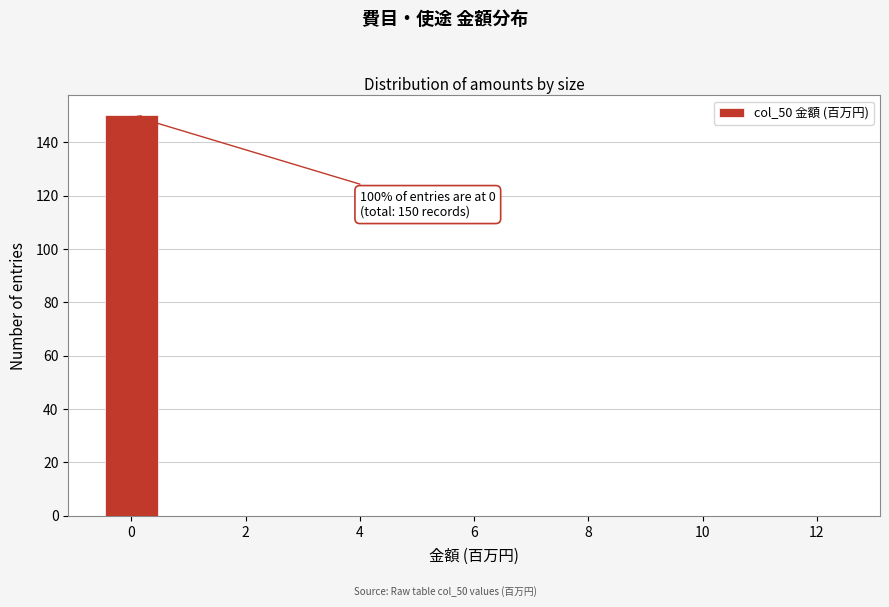

Which range on the x-axis has the tallest bar?

-0.5 to 0.5